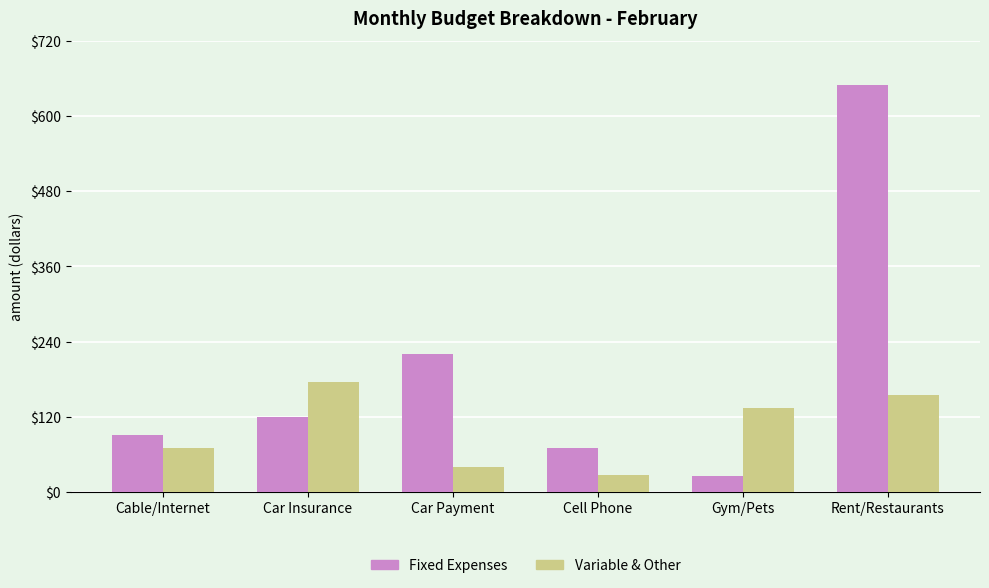

What is the label of the 3rd bar from the left?

Car Payment